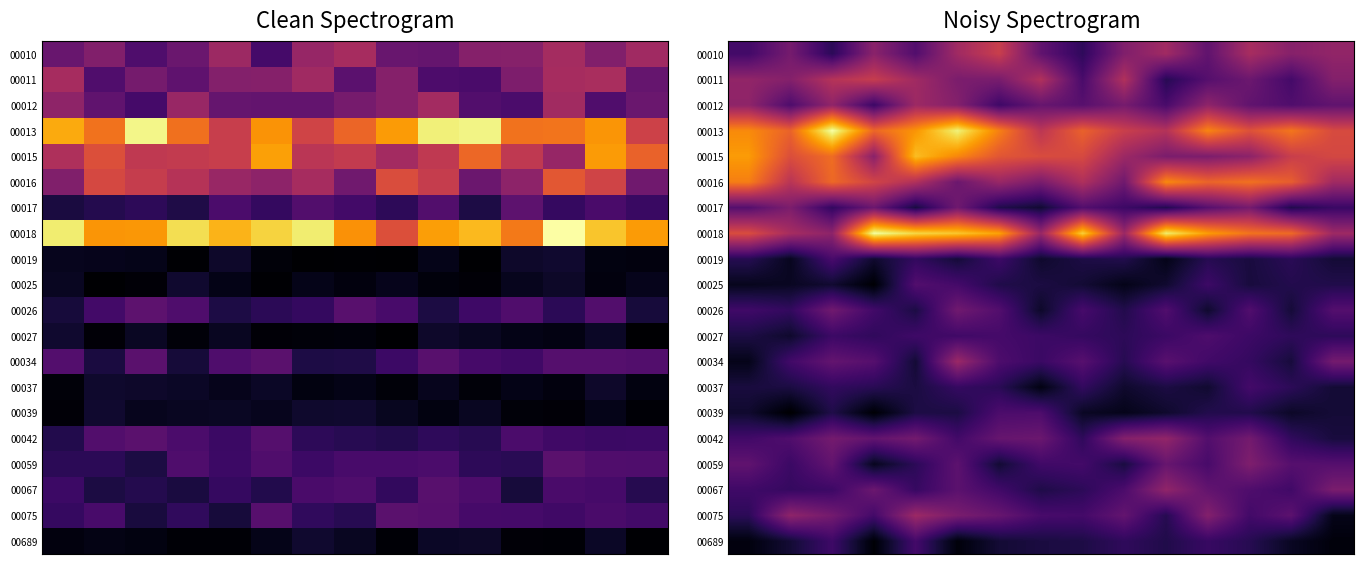

At how many categories does at least one series exceed 7?

9